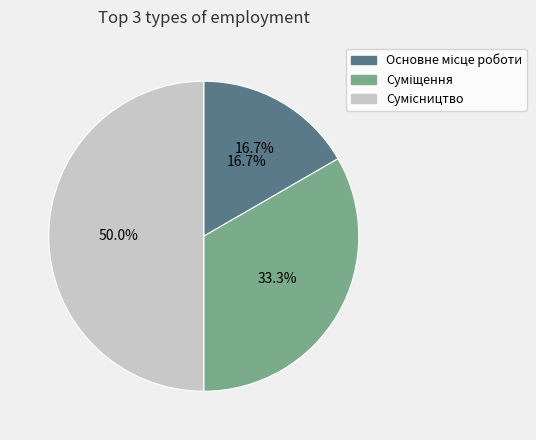

To the nearest percent, what portion does Основне місце роботи represent?

17%